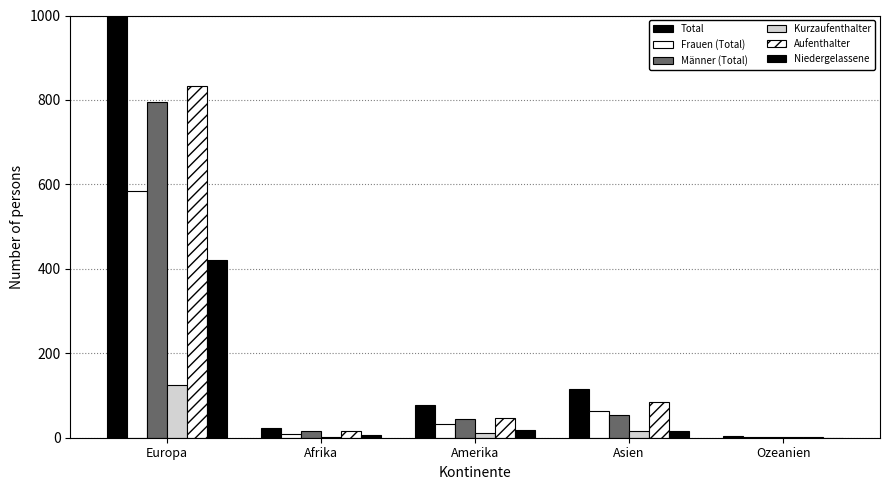

What is the maximum value shown in the chart?

1380